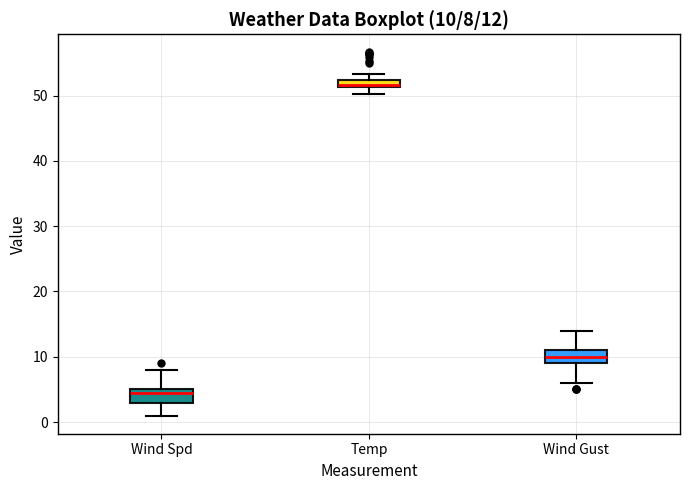

Which box's median line is the lowest?

Wind Spd